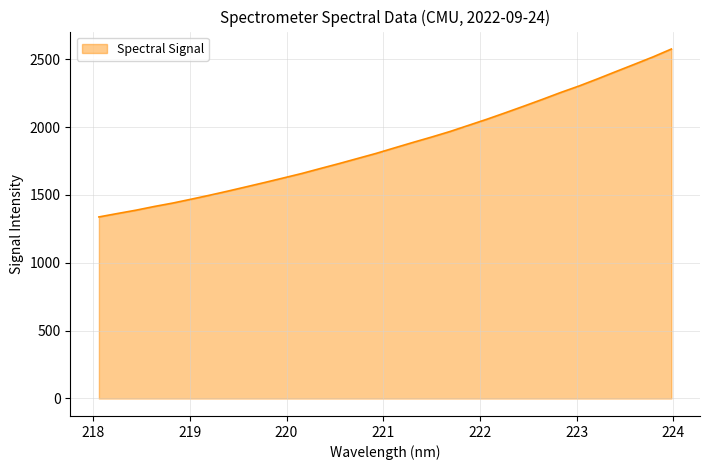

Count the number of categories in the chart.

32